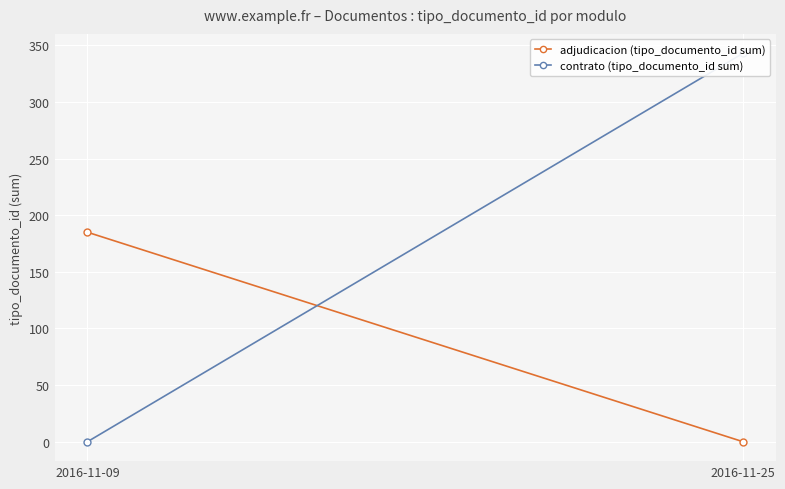

Which label corresponds to the largest value in the chart?

2016-11-25